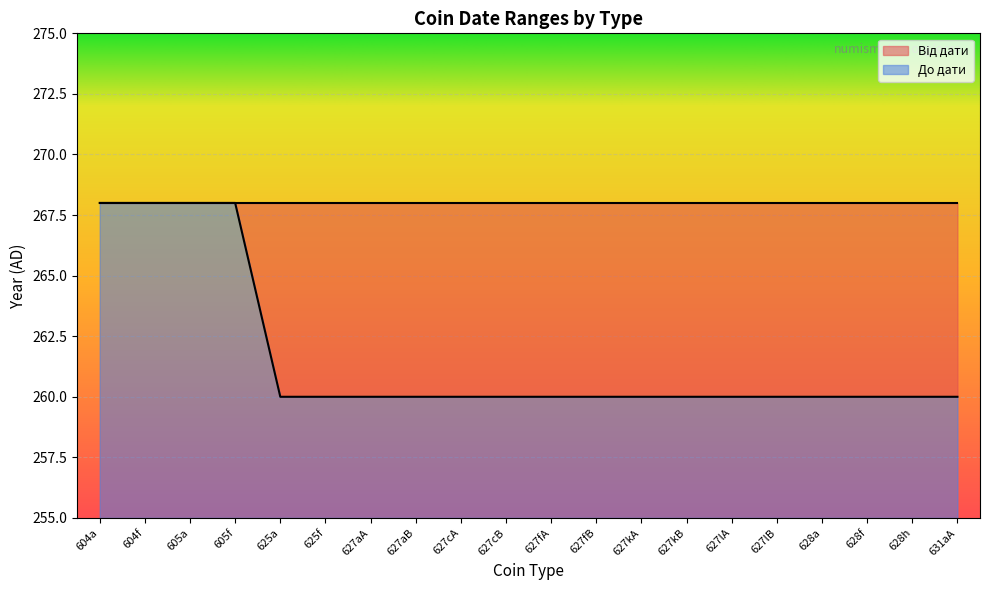

Count the number of values greater than 260.

4